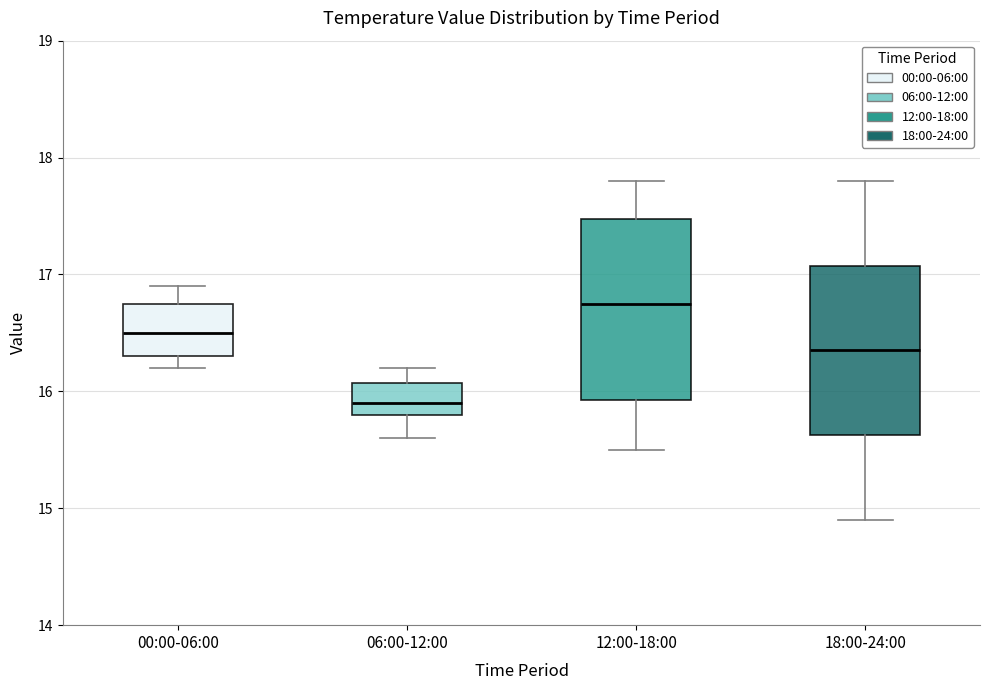

Reading left to right, transcribe this box plot: for each box, give where its median line is, the range the box spans, and where its two whiskers end, as read against the y-axis. The values are not printed on the chart, so give them approximately, as read against the axis.

00:00-06:00: median 16.5, box 16.3 to 16.8, whiskers 16.2 to 16.9
06:00-12:00: median 15.9, box 15.8 to 16.1, whiskers 15.6 to 16.2
12:00-18:00: median 16.8, box 15.9 to 17.5, whiskers 15.5 to 17.8
18:00-24:00: median 16.4, box 15.6 to 17.1, whiskers 14.9 to 17.8